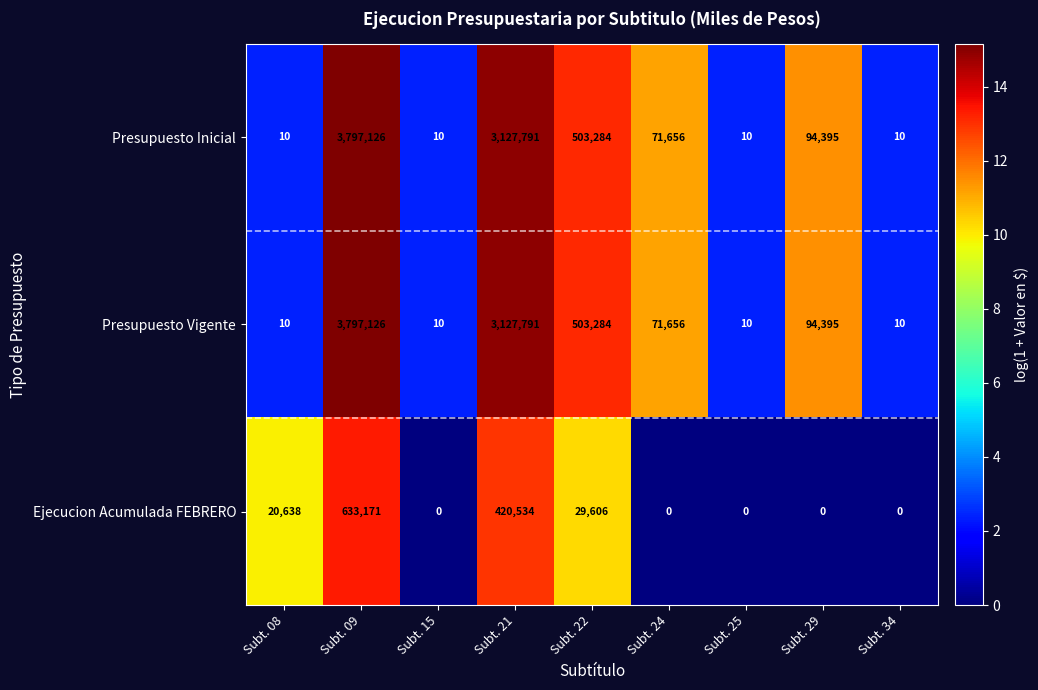

Is it true that Ejecucion Acumulada FEBRERO equals 420534 at Subt. 21?

True